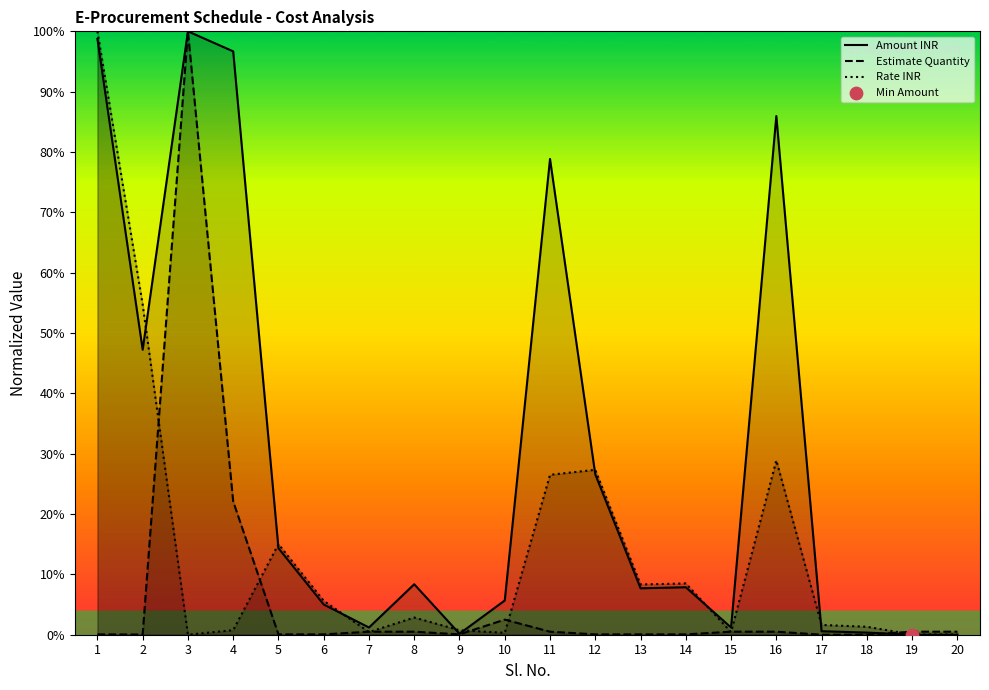

At which category is the sum across all series the highest?

3